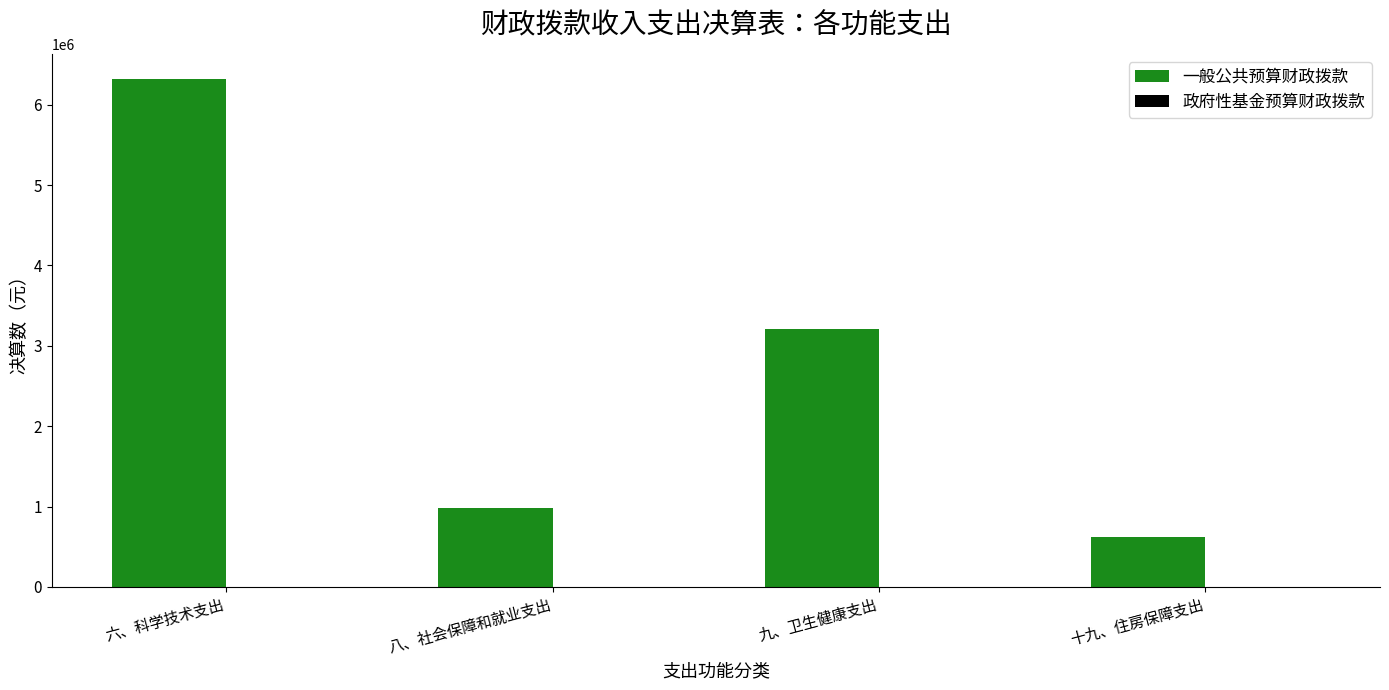

Does the chart contain any negative values?

No